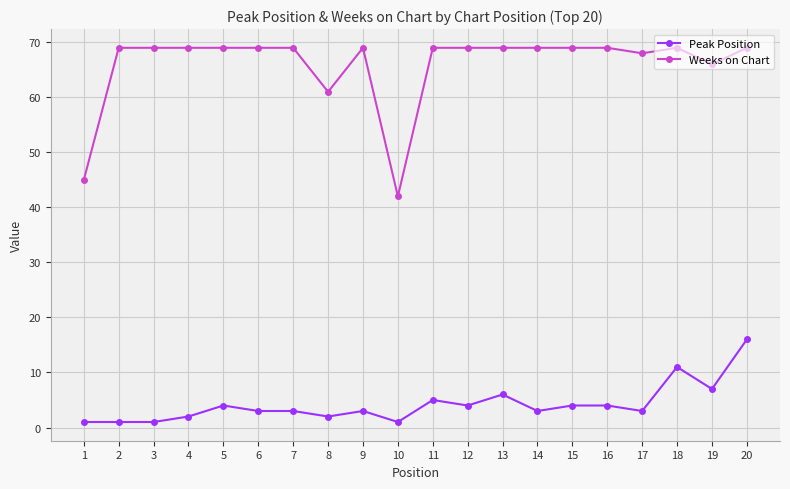

How many distinct data groups are displayed?

2